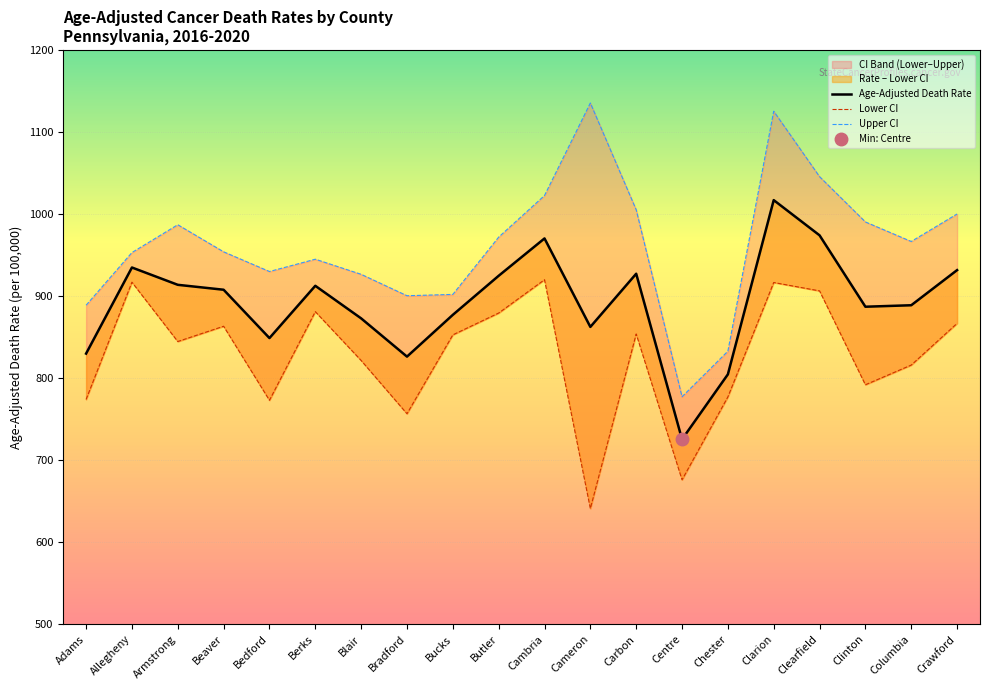

What position from the right is Bucks?

12